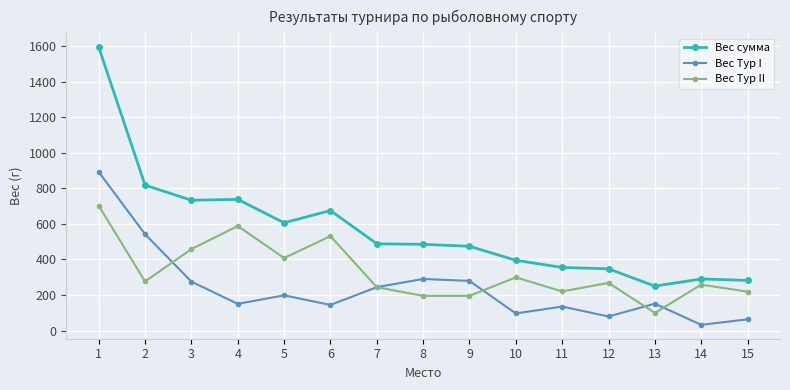

At which category does Вес Тур I reach its first local peak?

5